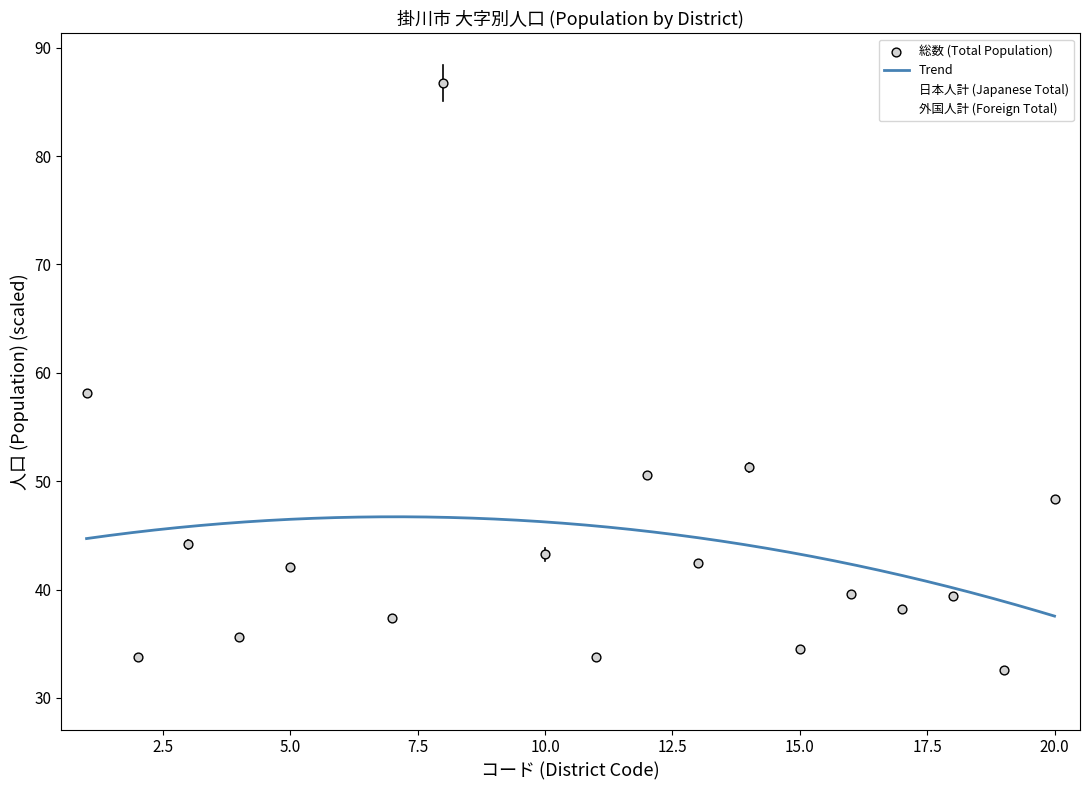

True or false: 外国人計 (Foreign Total) and 日本人計 (Japanese Total) cross at least once.

False